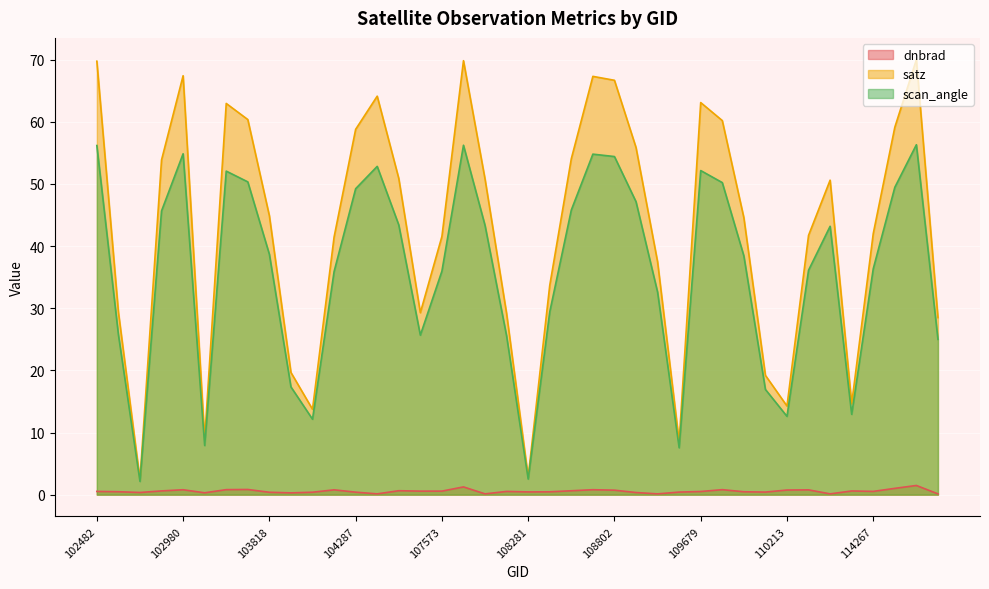

True or false: dnbrad and satz intersect in this chart.

False